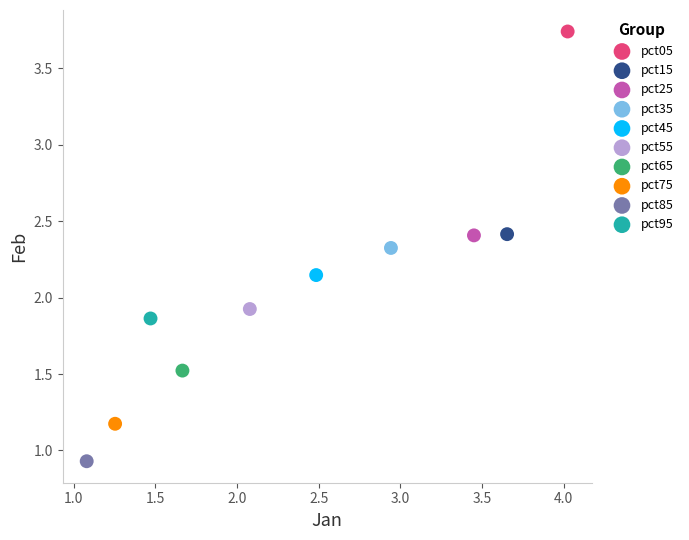

What are all the series names shown in the legend?

pct05, pct15, pct25, pct35, pct45, pct55, pct65, pct75, pct85, pct95